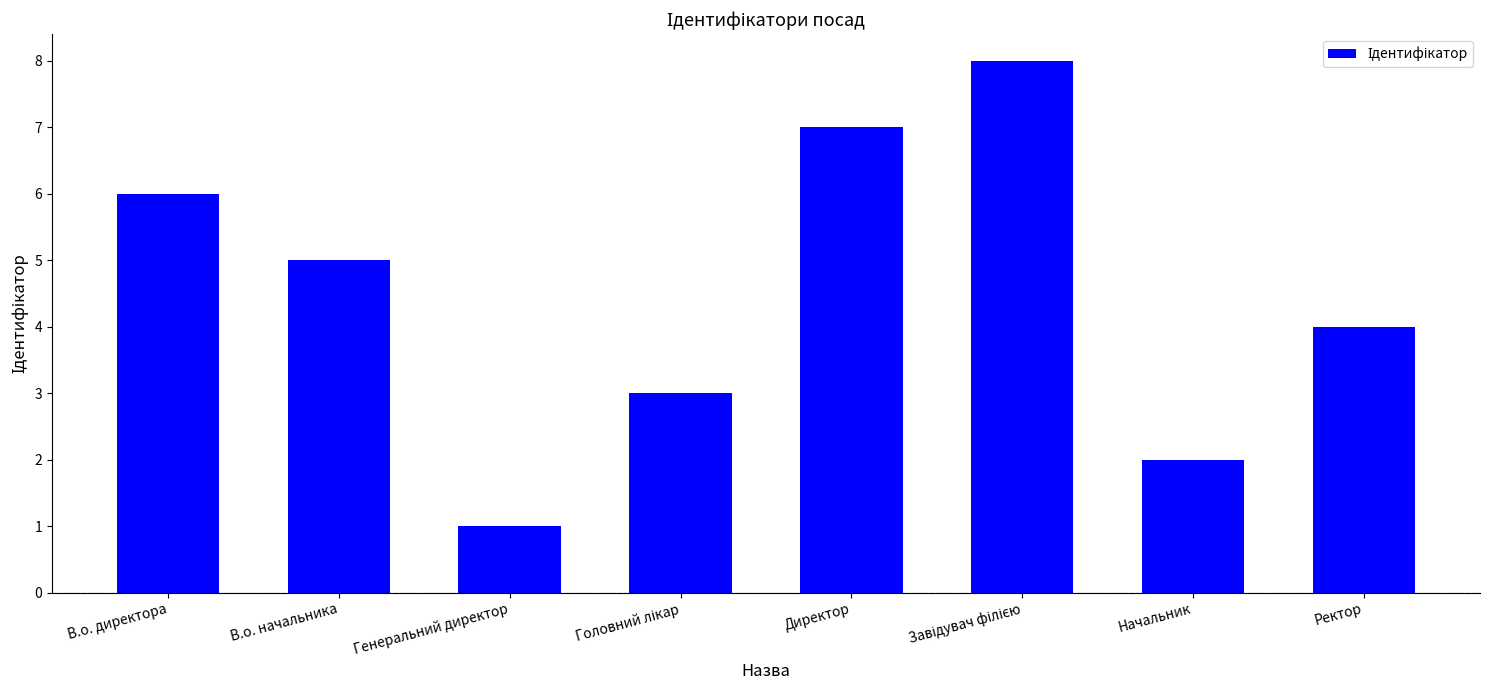

Where is the data nearest to the value 4?

Ректор